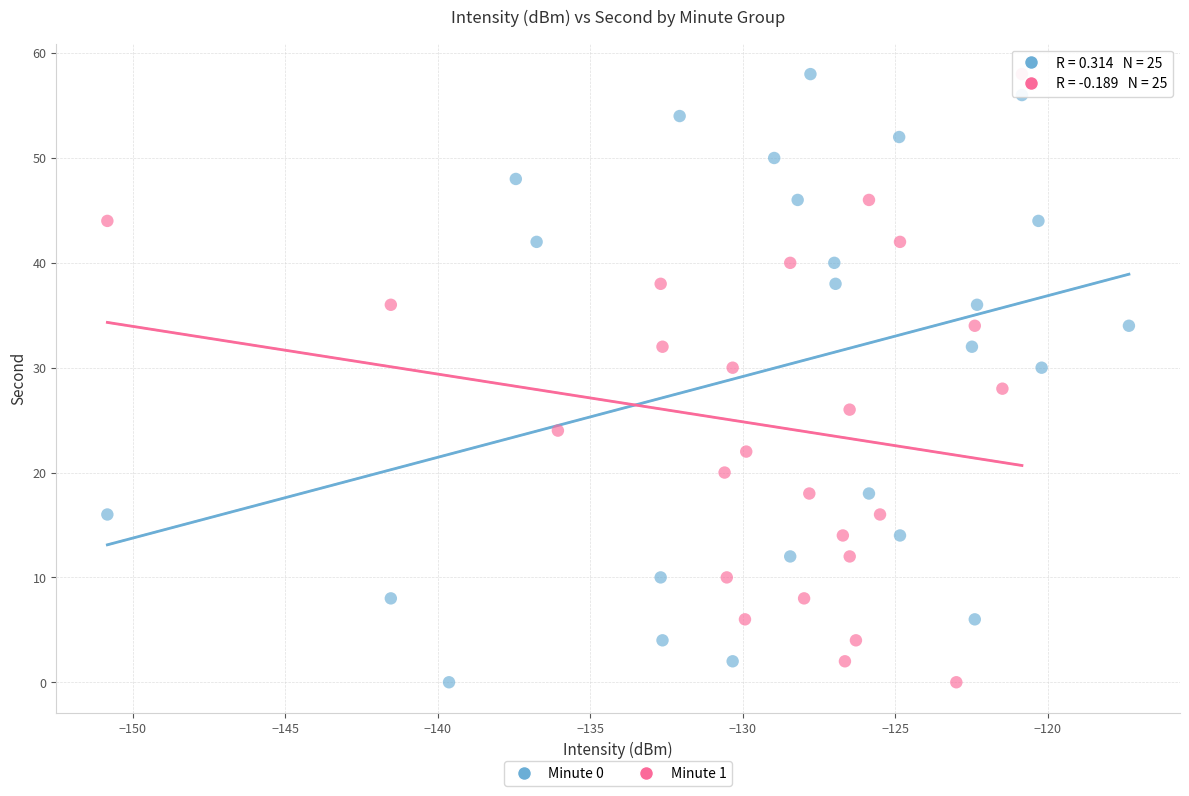

What are all the series names shown in the legend?

Minute 0, Minute 1